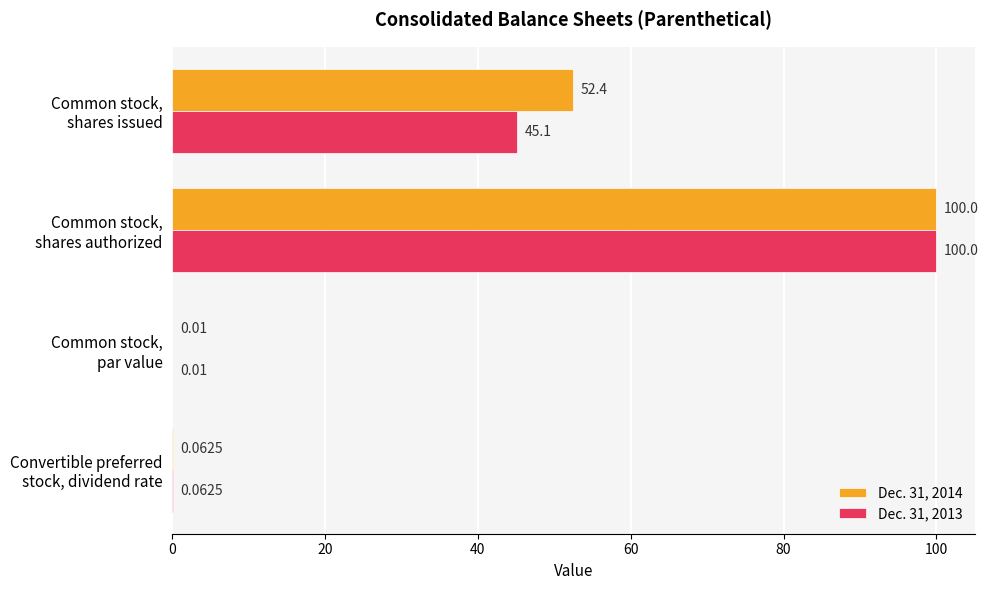

Which series has the largest total across all categories?

Dec. 31, 2014